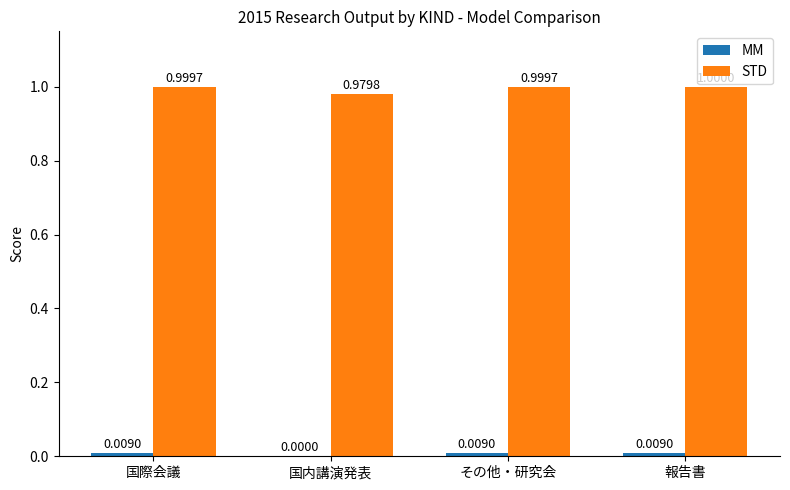

Between 国際会議 and 国内講演発表, which series saw the biggest shift?

STD